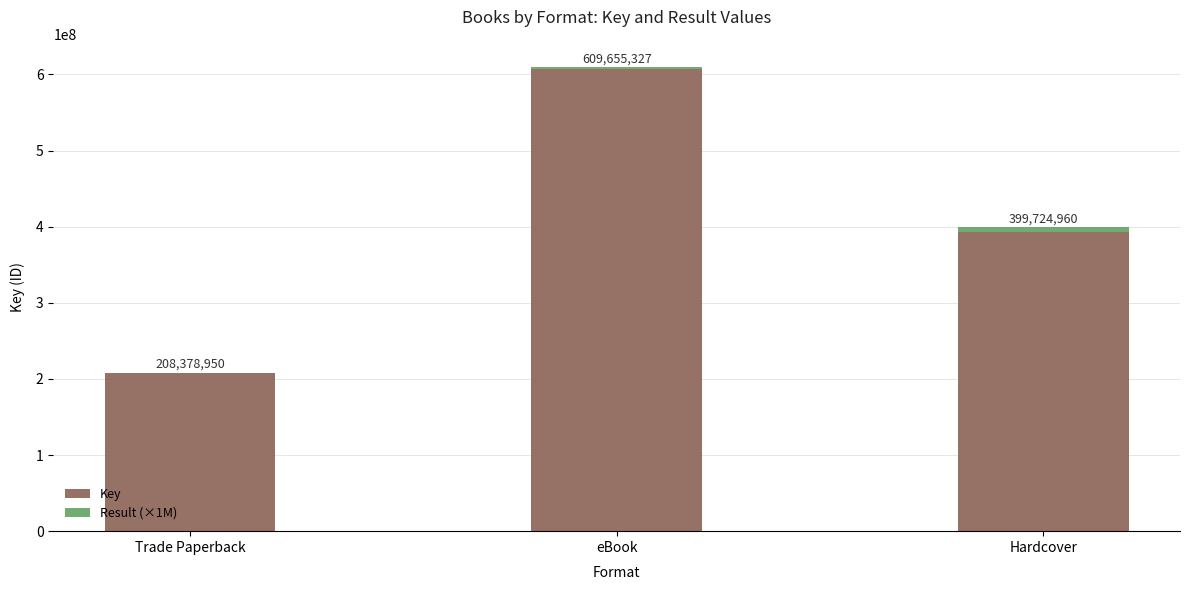

What is the sum of the Key values at eBook and Hardcover?

1000380287